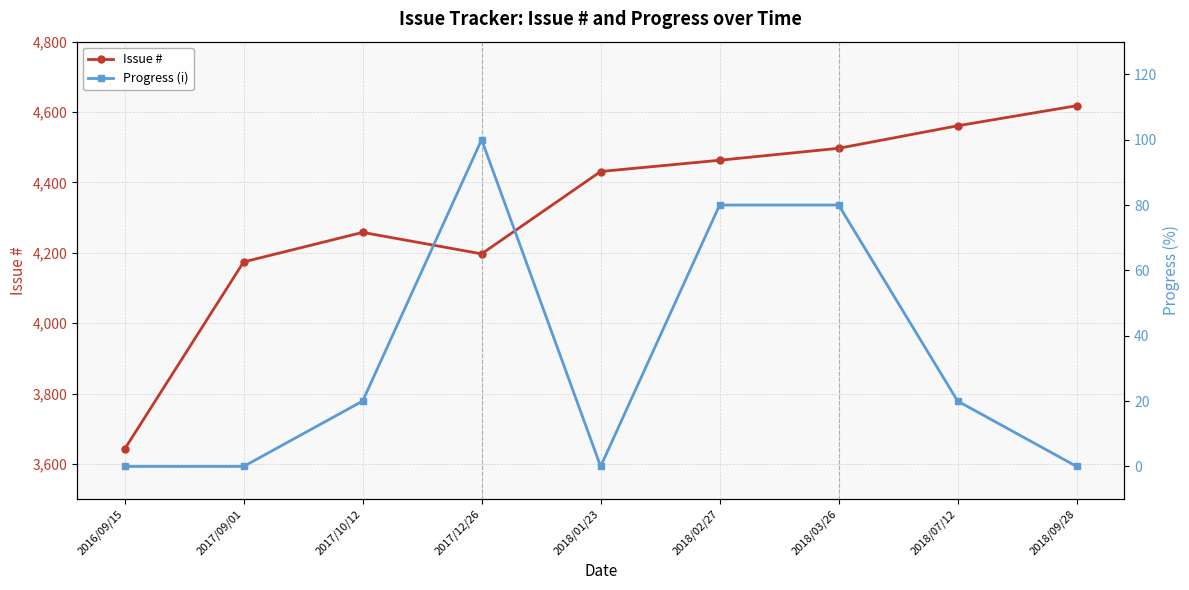

How many positive values does the Progress (i) series have?

5